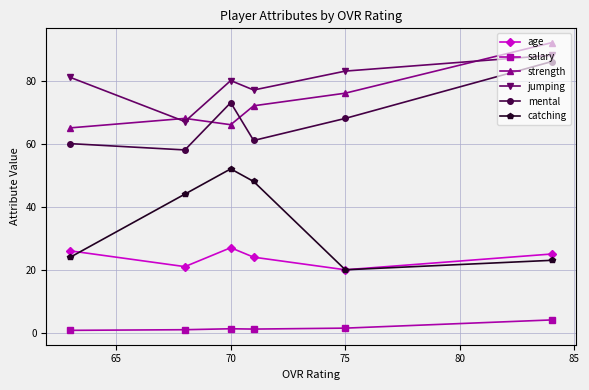

True or false: salary has a value of 1.5 at 75.

True